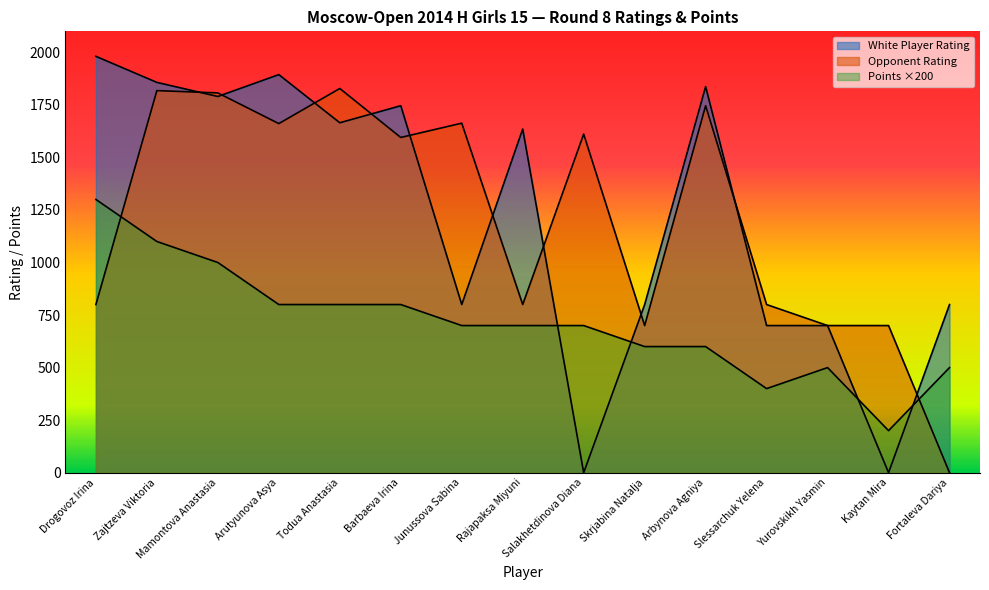

Between Barbaeva Irina and Rajapaksa Miyuni, which is larger?

Barbaeva Irina